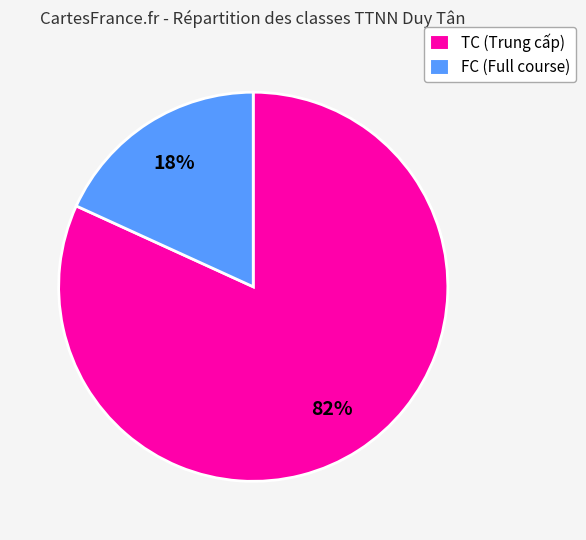

Do TC (Trung cấp) and FC (Full course) together represent more than half of the pie?

Yes